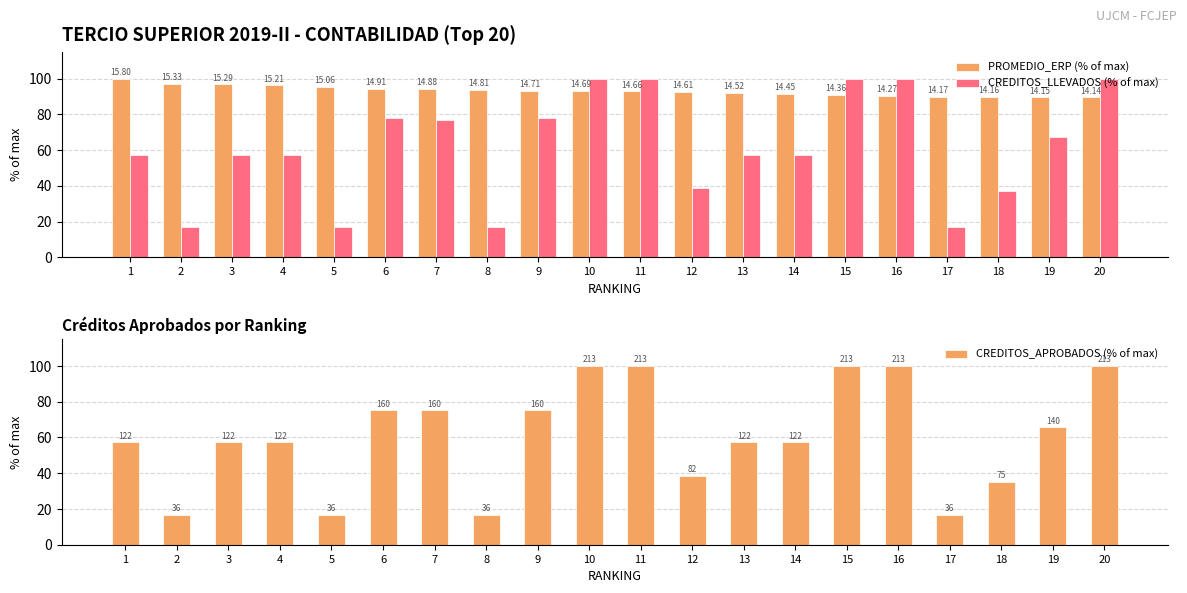

What is the difference between the PROMEDIO_ERP (% of max) values at 19 and 3?

7.2